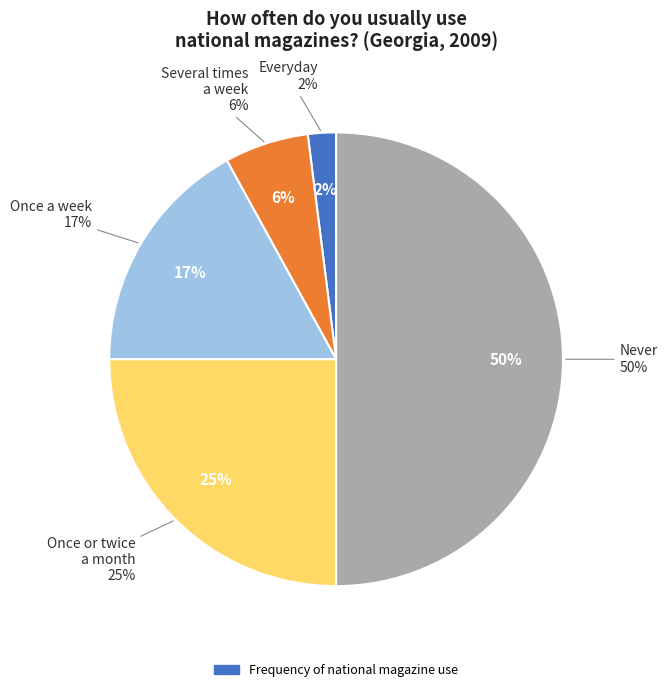

Which category has the biggest portion of the pie?

Never